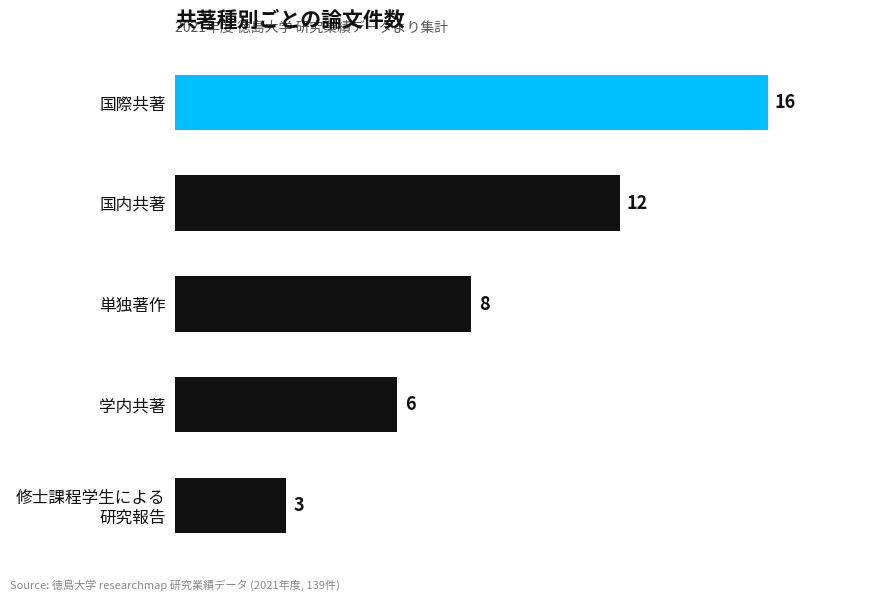

What is the change in value from 単独著作 to 国際共著?

+8